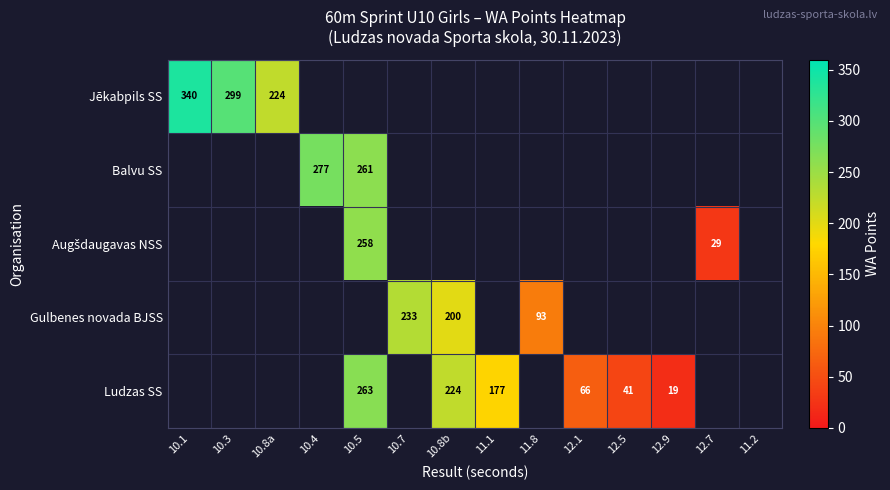

The Jēkabpils SS series shows 299 at 10.3. True or false?

True